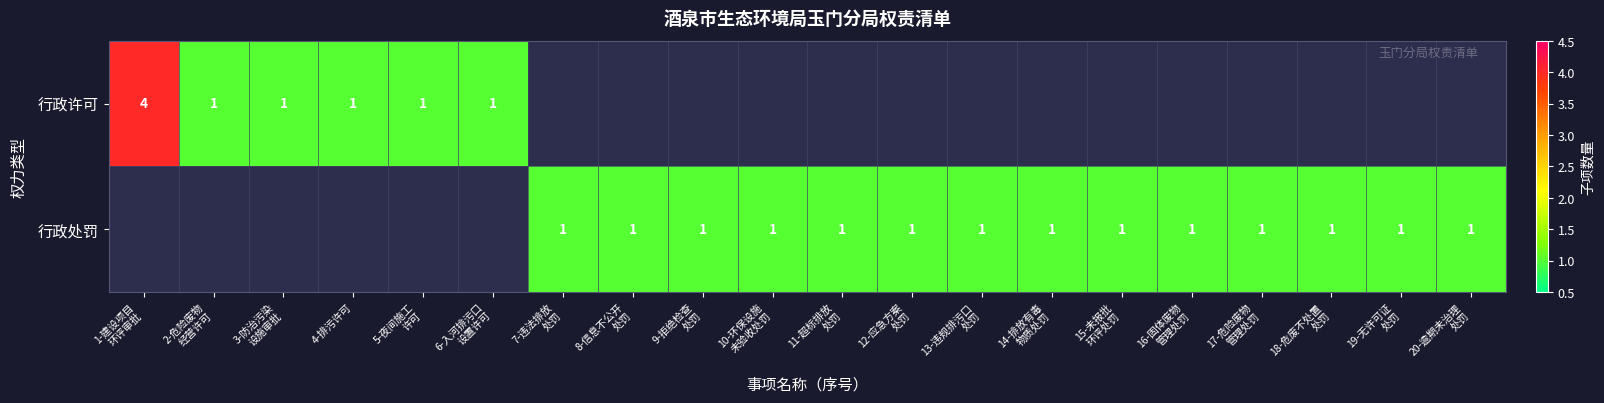

At how many categories does at least one series exceed 3?

1